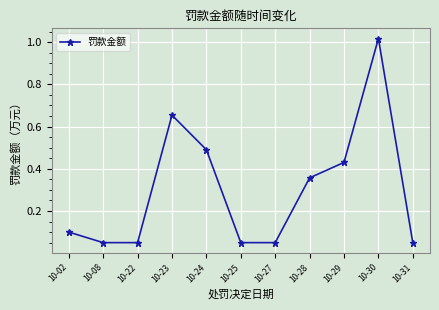

At which category does the data reach its first local peak?

10-23